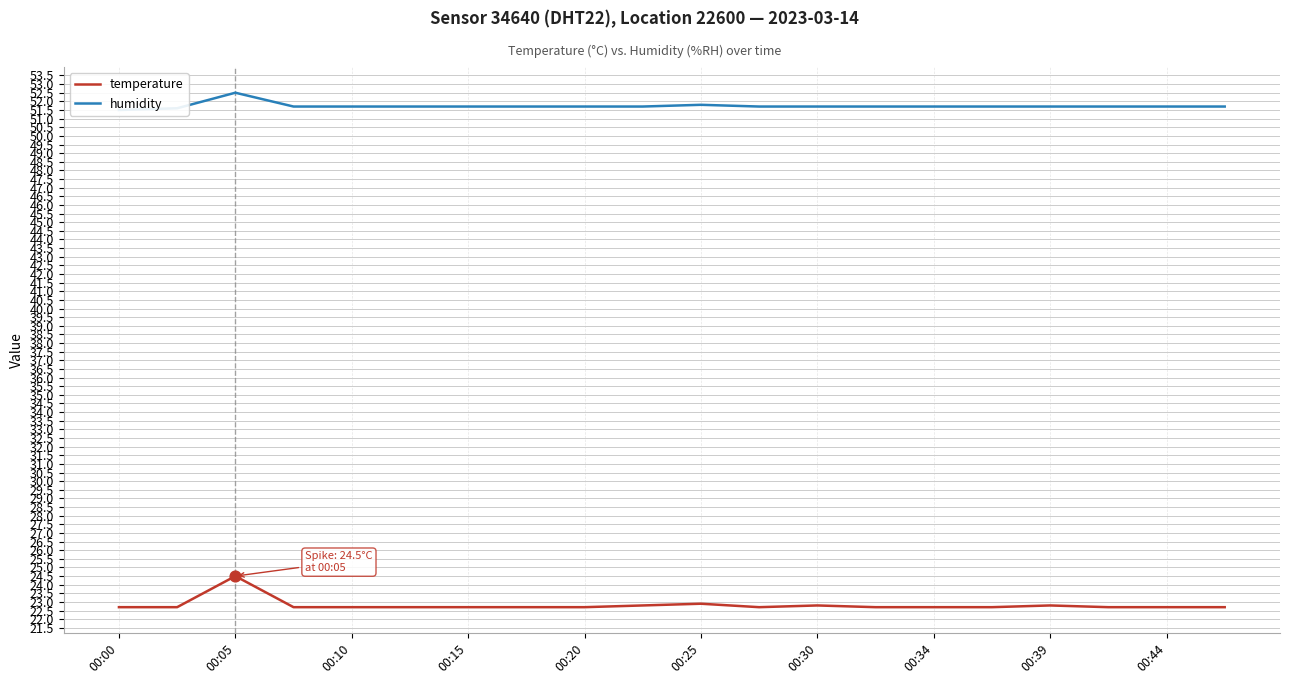

What is the lowest value of the temperature series?

22.7